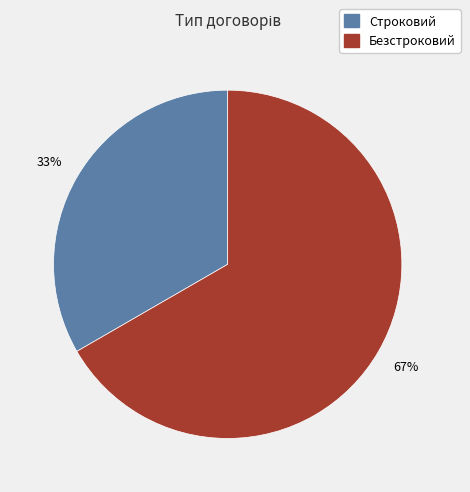

Is the sum of Строковий and Безстроковий greater than half?

Yes